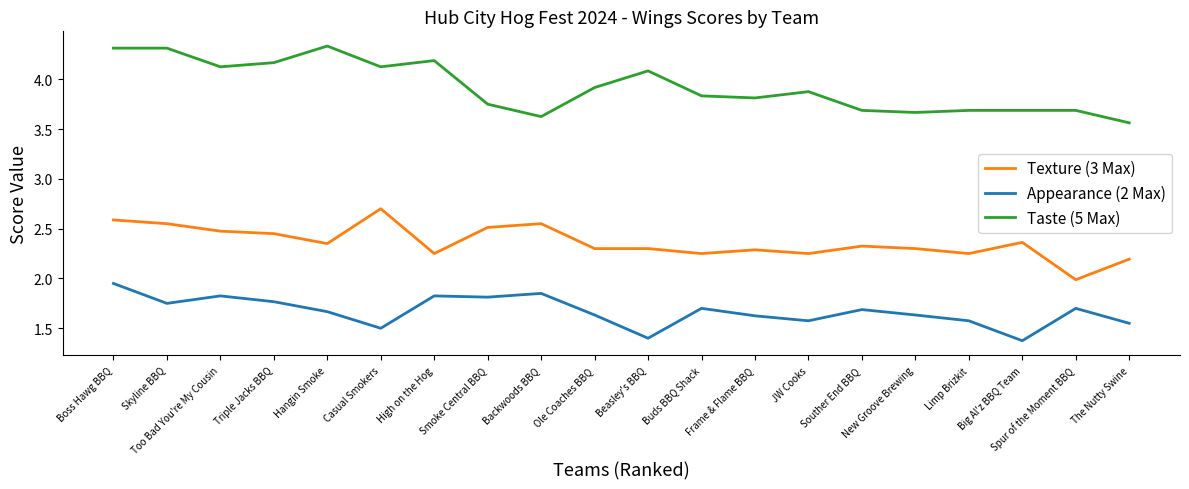

Which category has the highest value in the Appearance (2 Max) series?

Boss Hawg BBQ